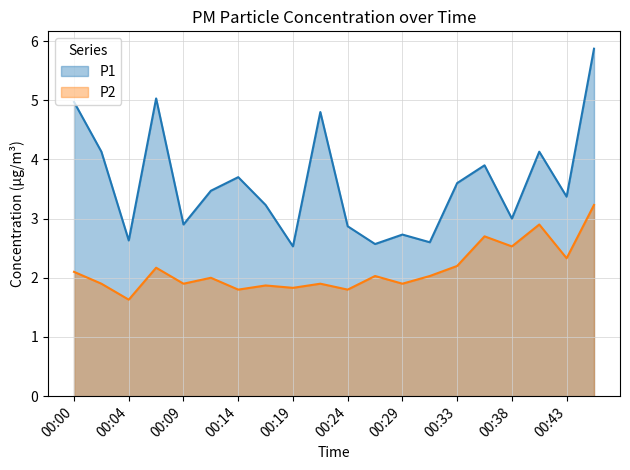

Does the chart display data point markers on the line(s)?

No